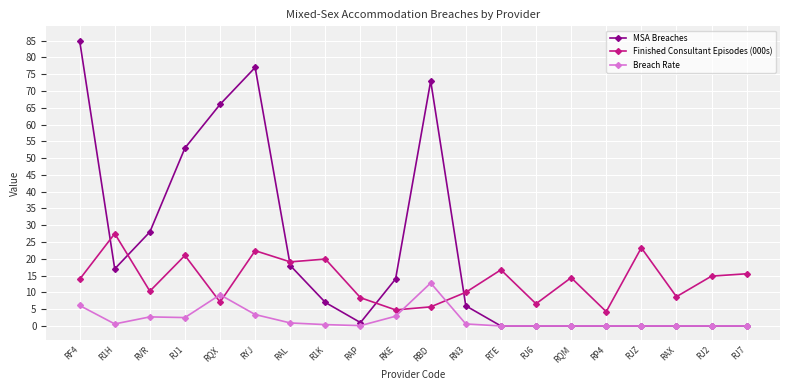

True or false: Breach Rate has more than 2 points higher than both neighbors.

True